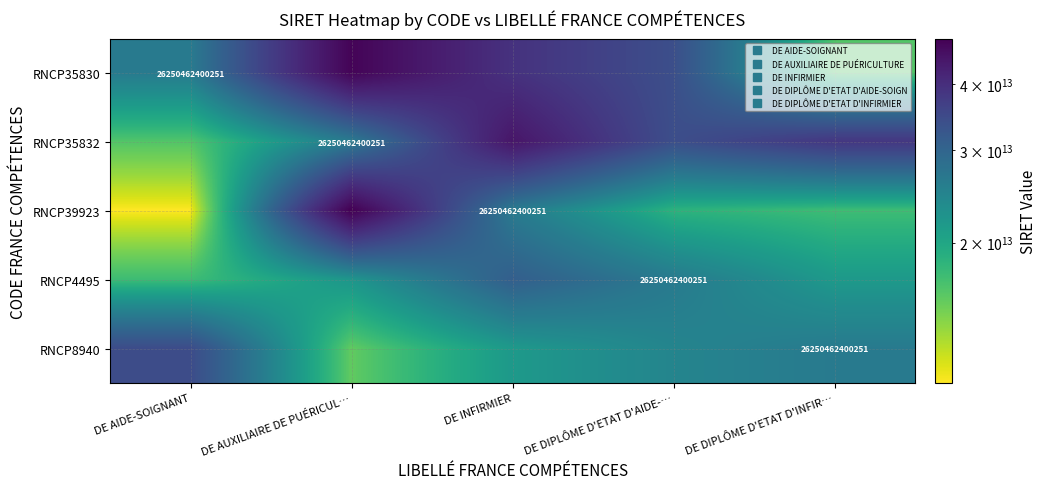

Is it true that RNCP4495 equals 21649165607921.7 at DE DIPLÔME D'ETAT D'INFIR…?

True